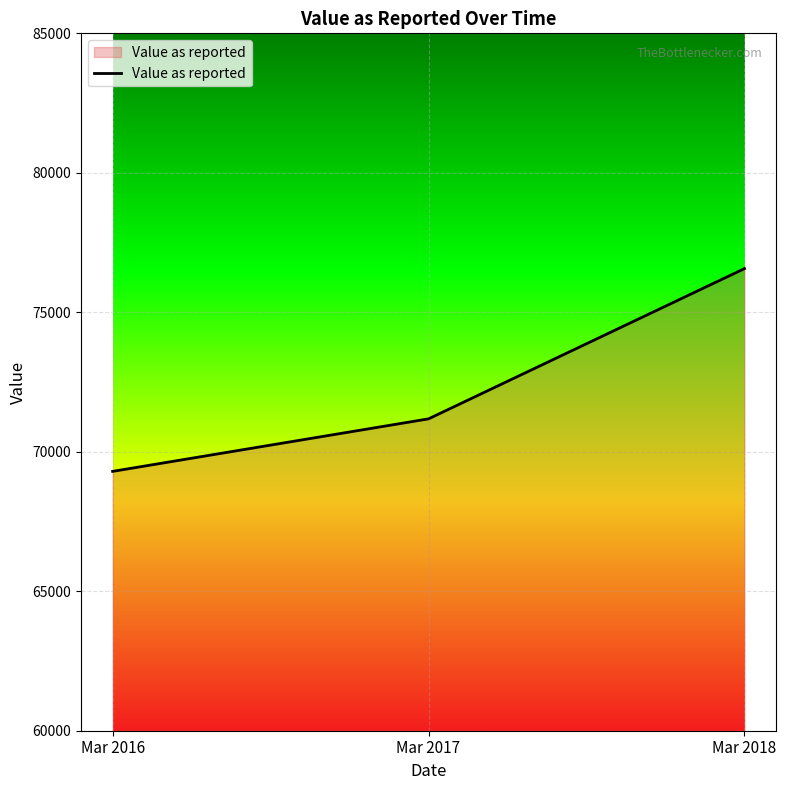

What is the approximate value at Mar 2016, to the nearest 10?

69300